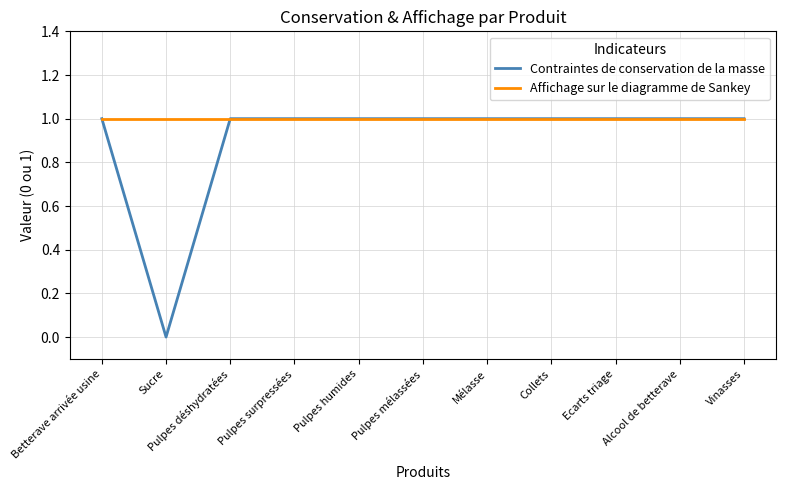

Reading left to right, transcribe all the data shown in this chart.

Contraintes de conservation de la masse: Betterave arrivée usine=1	Sucre=0	Pulpes déshydratées=1	Pulpes surpressées=1	Pulpes humides=1	Pulpes mélassées=1	Mélasse=1	Collets=1	Ecarts triage=1	Alcool de betterave=1	Vinasses=1
Affichage sur le diagramme de Sankey: Betterave arrivée usine=1	Sucre=1	Pulpes déshydratées=1	Pulpes surpressées=1	Pulpes humides=1	Pulpes mélassées=1	Mélasse=1	Collets=1	Ecarts triage=1	Alcool de betterave=1	Vinasses=1